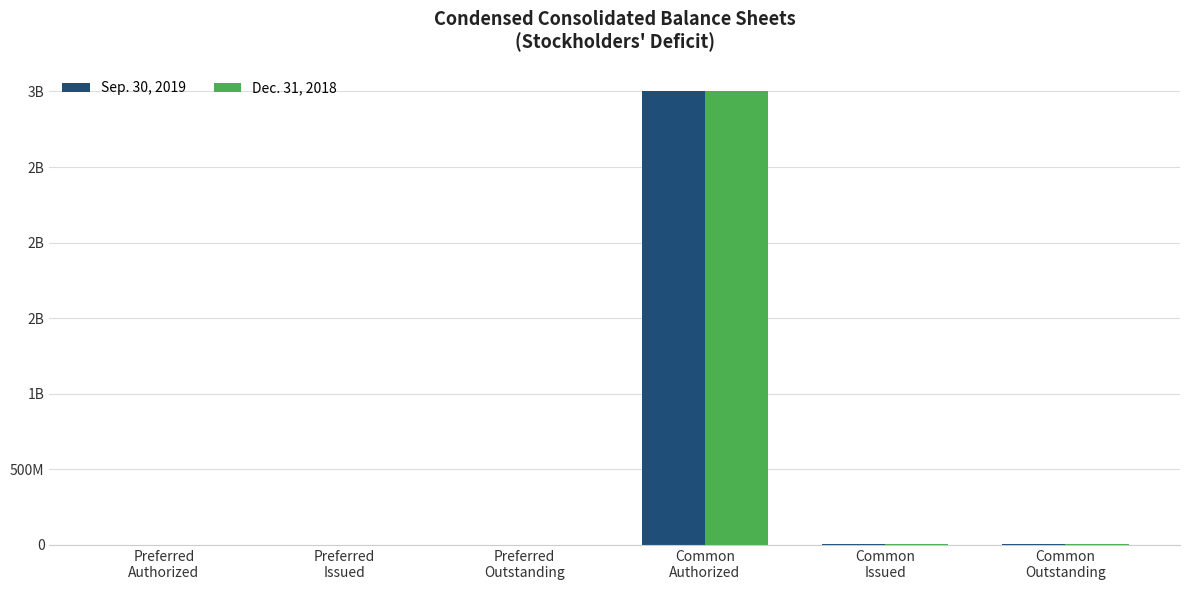

Between Preferred
Outstanding and Common
Outstanding, which is larger?

Common
Outstanding